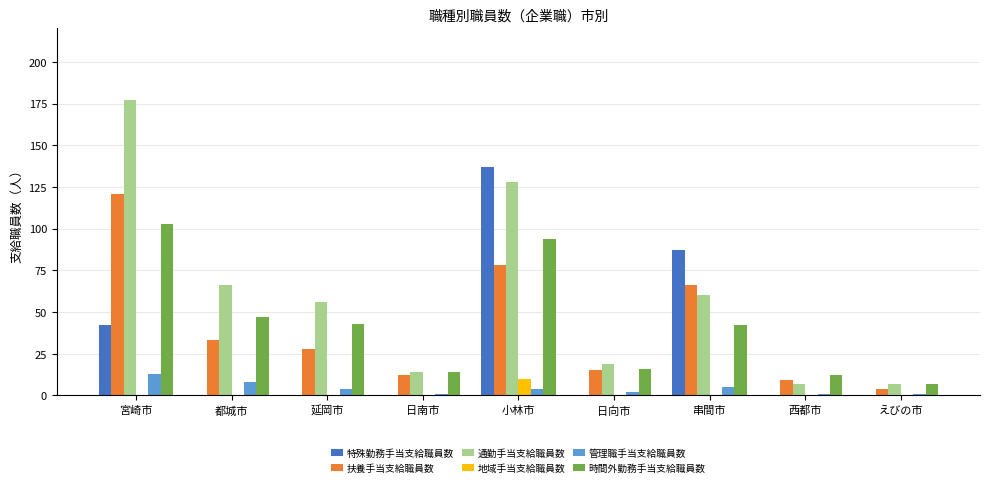

Is it true that 通勤手当支給職員数 equals 7 at えびの市?

True